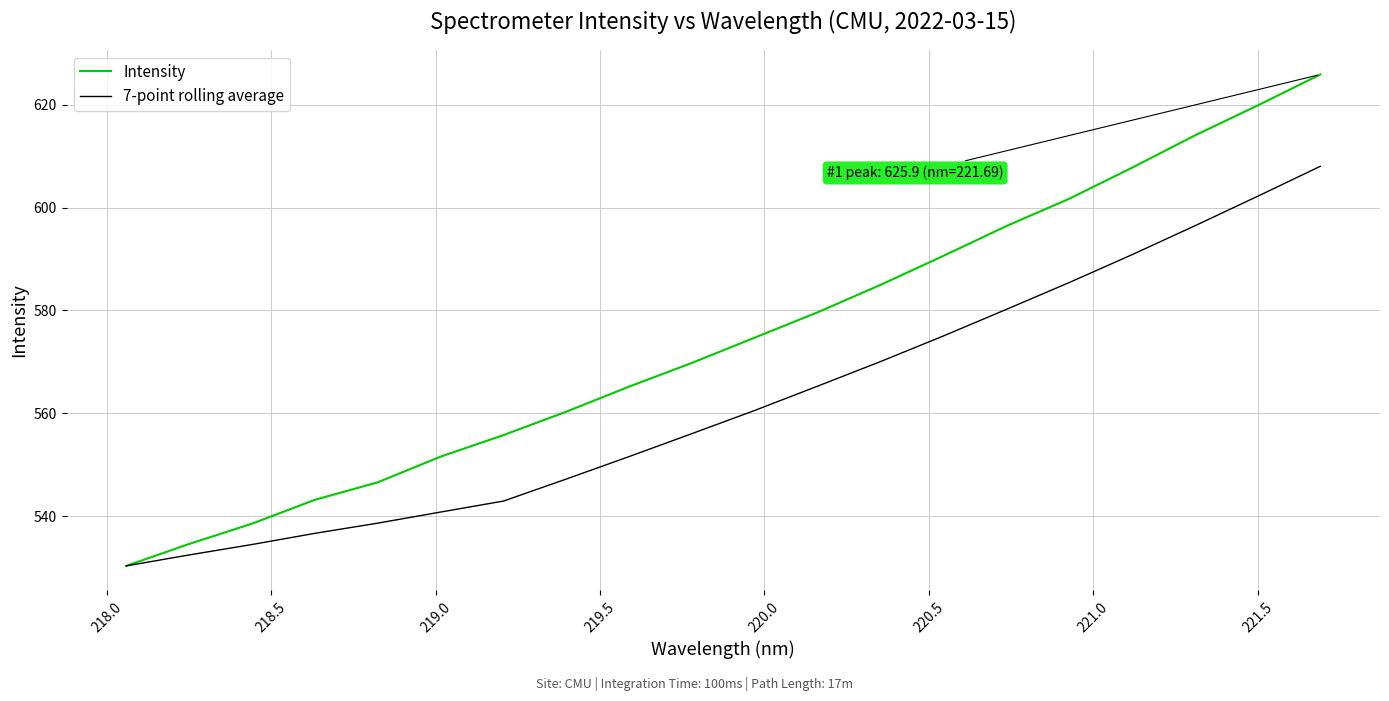

Reading left to right, what are all the values shown in this chart?

Intensity: 530.3	534.6	538.5	543.2	546.6	551.6	555.7	560.3	565.2	569.8	574.7	579.6	585.0	590.6	596.4	601.7	607.7	614.0	619.8	625.9
7-point rolling average: 530.3	532.4	534.5	536.6	538.6	540.8	542.9	547.2	551.6	556.0	560.5	565.3	570.0	575.0	580.2	585.4	590.8	596.4	602.2	608.0